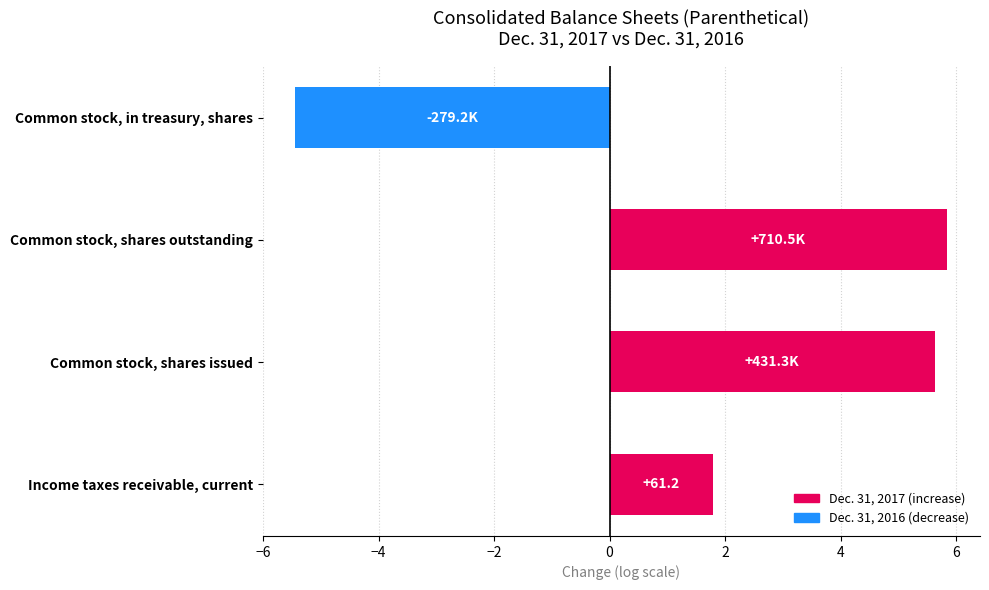

What is the change in value from Income taxes receivable, current to Common stock, shares issued?

+3.8